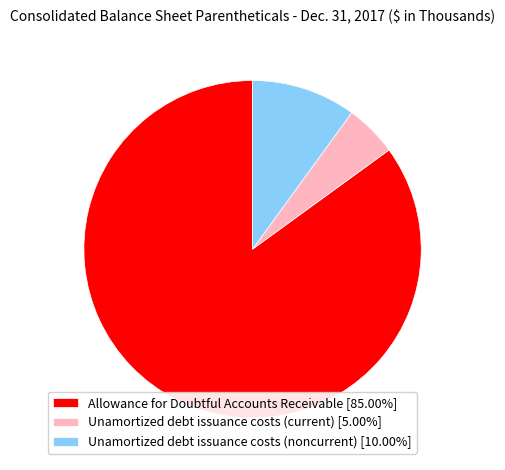

The Unamortized debt issuance costs (noncurrent) slice represents 10% of the pie. True or false?

True